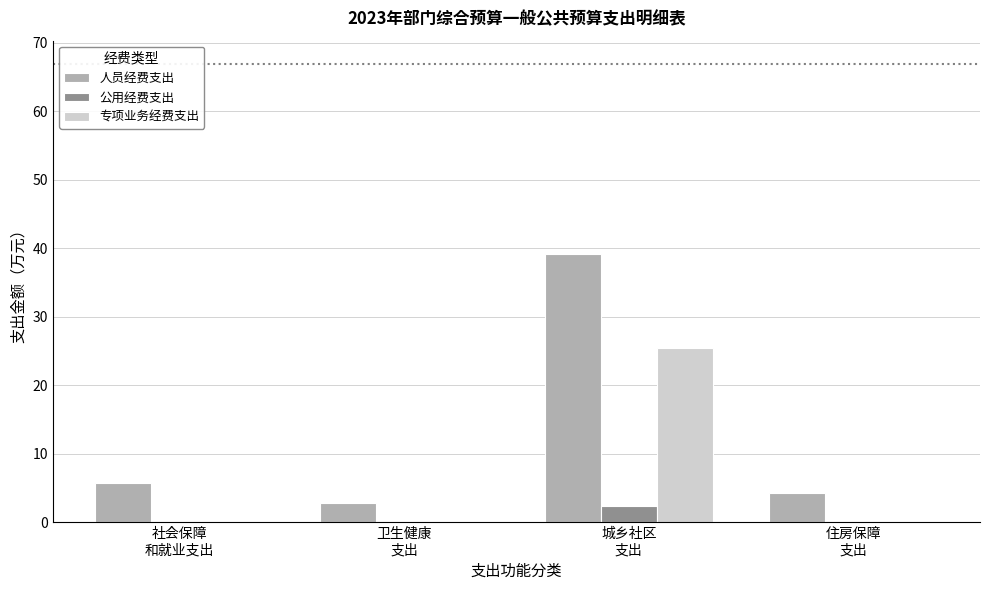

Which series has the widest spread of values?

人员经费支出